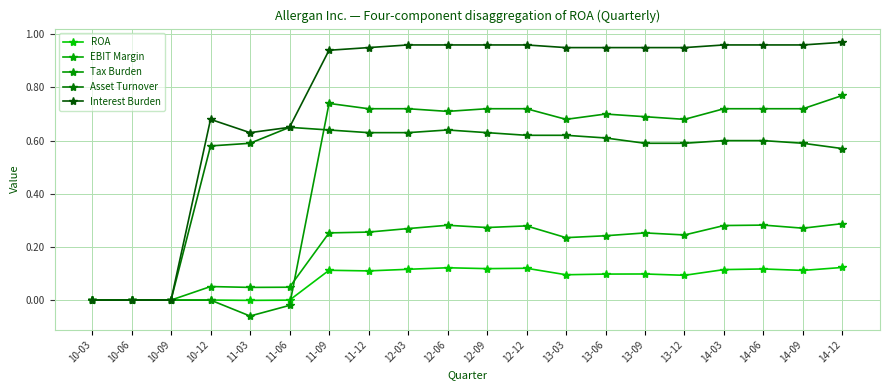

Reading right to left, list all the values displayed in this chart.

ROA: 14-12=0.1	14-09=0.1	14-06=0.1	14-03=0.1	13-12=0.1	13-09=0.1	13-06=0.1	13-03=0.1	12-12=0.1	12-09=0.1	12-06=0.1	12-03=0.1	11-12=0.1	11-09=0.1	11-06=-0.0	11-03=-0.0	10-12=0.0	10-09=0.0	10-06=0.0	10-03=0.0
EBIT Margin: 14-12=0.3	14-09=0.3	14-06=0.3	14-03=0.3	13-12=0.2	13-09=0.3	13-06=0.2	13-03=0.2	12-12=0.3	12-09=0.3	12-06=0.3	12-03=0.3	11-12=0.3	11-09=0.3	11-06=0.0	11-03=0.0	10-12=0.1	10-09=0.0	10-06=0.0	10-03=0.0
Tax Burden: 14-12=0.8	14-09=0.7	14-06=0.7	14-03=0.7	13-12=0.7	13-09=0.7	13-06=0.7	13-03=0.7	12-12=0.7	12-09=0.7	12-06=0.7	12-03=0.7	11-12=0.7	11-09=0.7	11-06=-0.0	11-03=-0.1	10-12=0.0	10-09=0.0	10-06=0.0	10-03=0.0
Asset Turnover: 14-12=0.6	14-09=0.6	14-06=0.6	14-03=0.6	13-12=0.6	13-09=0.6	13-06=0.6	13-03=0.6	12-12=0.6	12-09=0.6	12-06=0.6	12-03=0.6	11-12=0.6	11-09=0.6	11-06=0.7	11-03=0.6	10-12=0.6	10-09=0.0	10-06=0.0	10-03=0.0
Interest Burden: 14-12=1.0	14-09=1.0	14-06=1.0	14-03=1.0	13-12=0.9	13-09=0.9	13-06=0.9	13-03=0.9	12-12=1.0	12-09=1.0	12-06=1.0	12-03=1.0	11-12=0.9	11-09=0.9	11-06=0.7	11-03=0.6	10-12=0.7	10-09=0.0	10-06=0.0	10-03=0.0